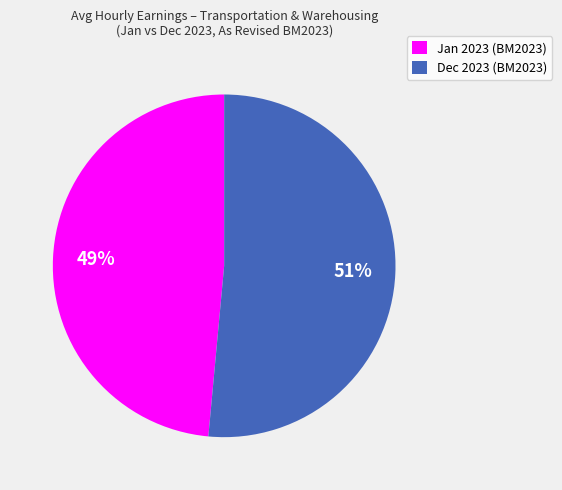

Is it true that Jan 2023 (BM2023) is 49% of the pie?

True